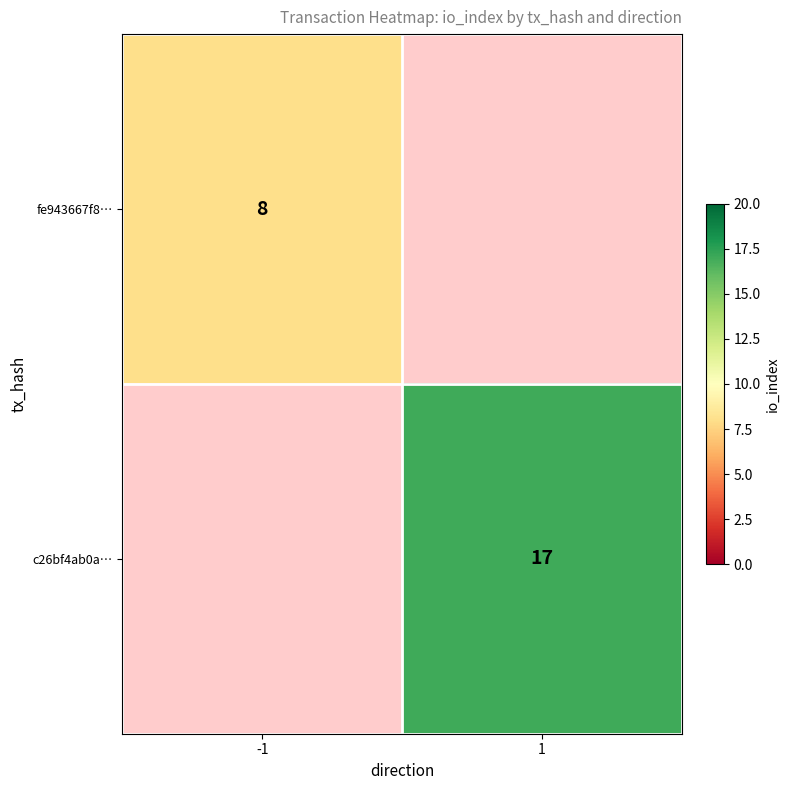

The value of c26bf4ab0a… at 1 is 27. True or false?

False